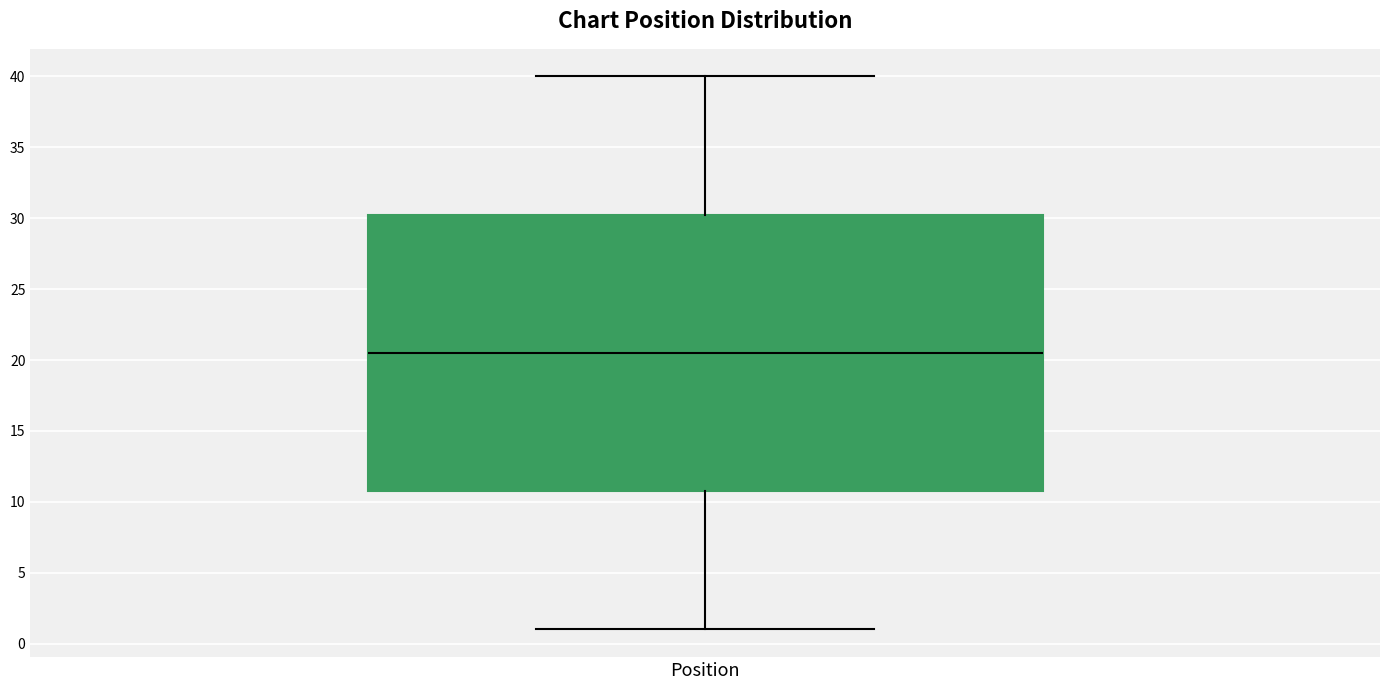

Transcribe this box plot: give where the median line is, the range the box spans, and where the two whiskers end, as read against the y-axis. The values are not printed on the chart, so give them approximately, as read against the axis.

median 20.5, box 11.0 to 30.5, whiskers 1.0 to 40.0